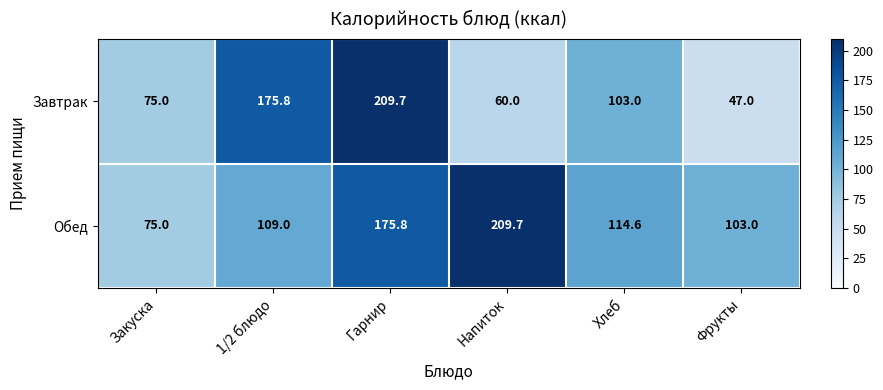

Count the number of data series in this chart.

2